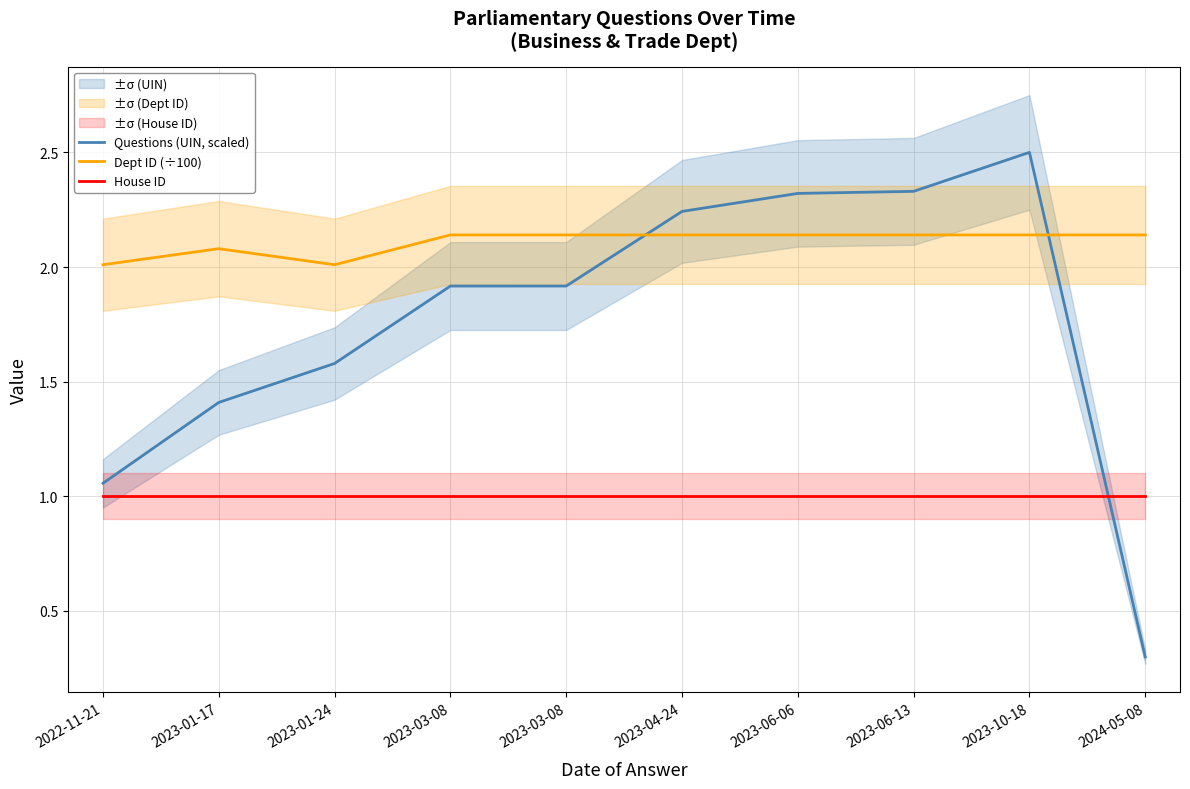

What is the spread (max minus min) of values at 2024-05-08?

1.8